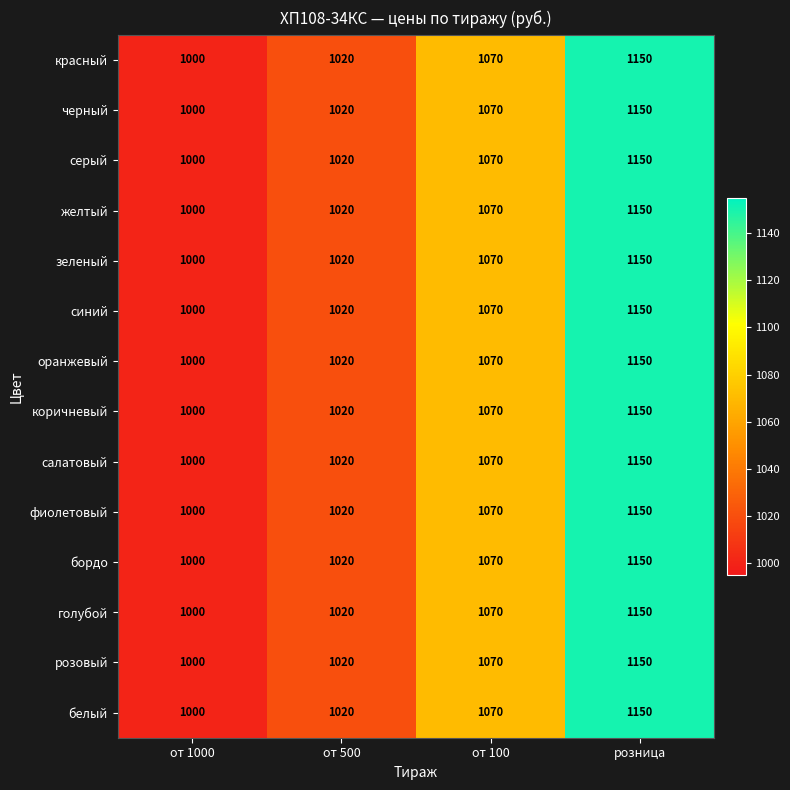

At which label is бордо closest to 1075?

от 100